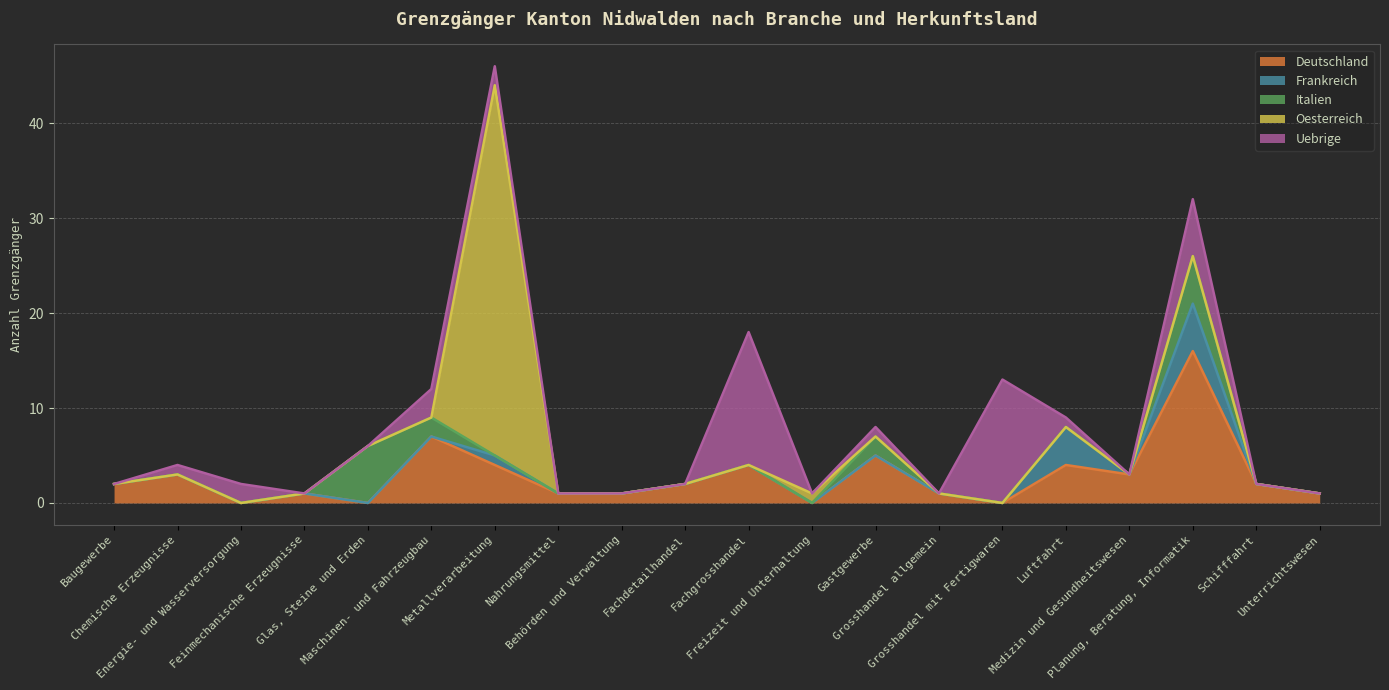

At which label is Deutschland closest to 8?

Maschinen- und Fahrzeugbau